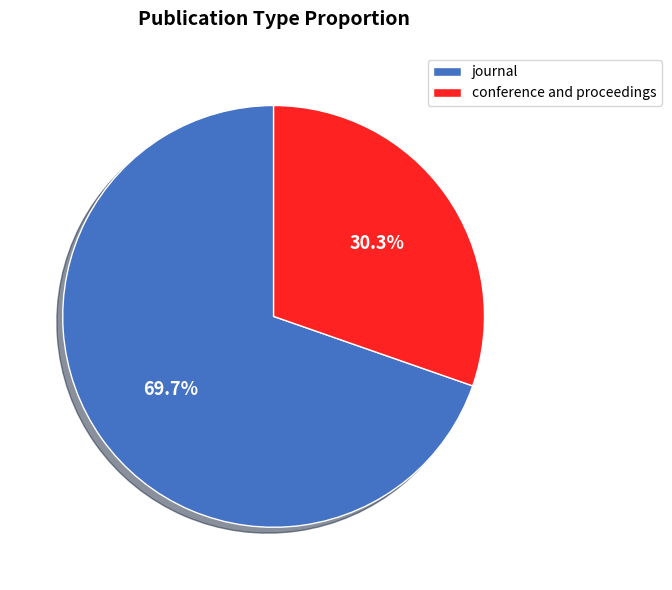

To the nearest percent, what is the combined percentage of journal and conference and proceedings?

100%